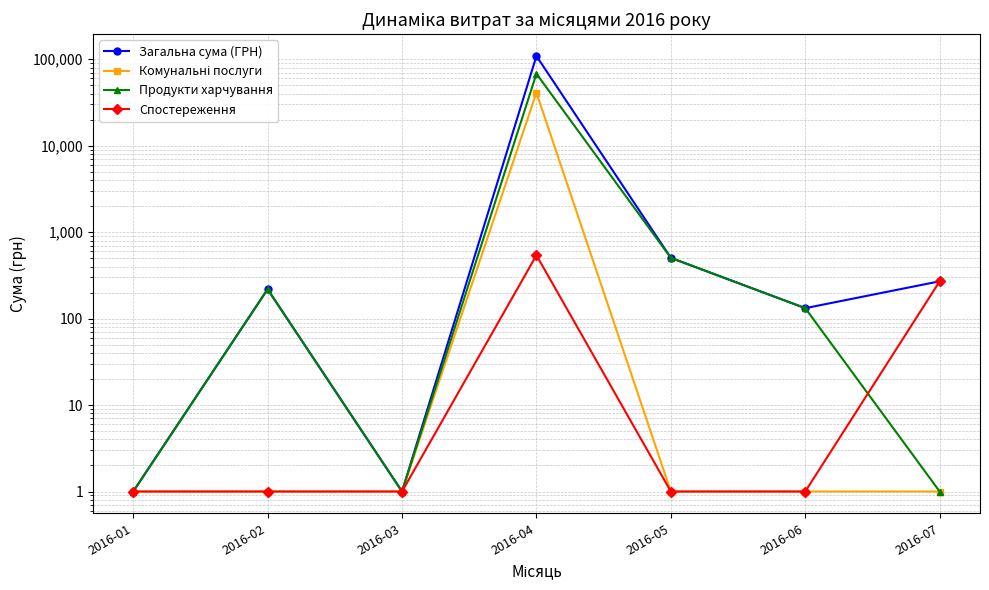

At which label does Спостереження reach its peak?

2016-04